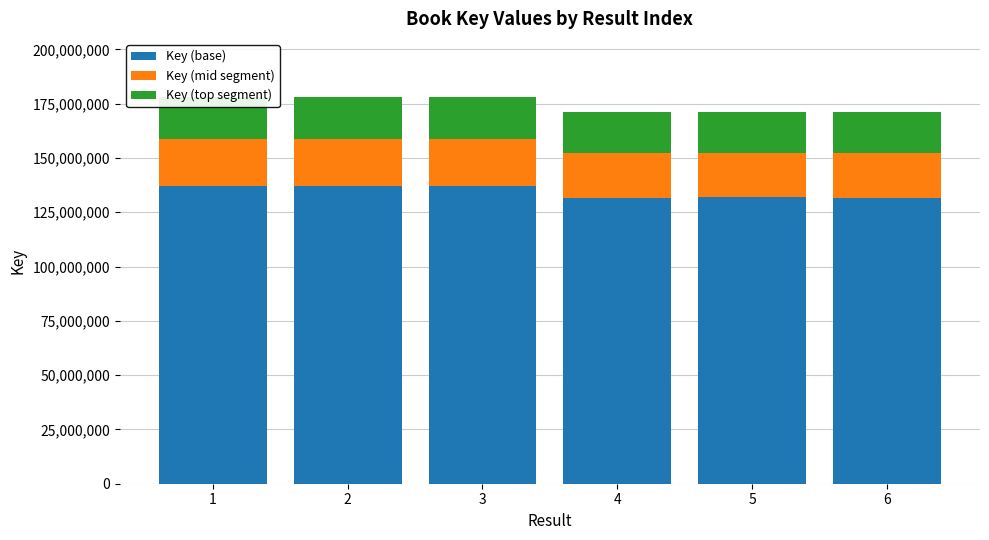

What is the maximum value for Key (base)?

137162815.8